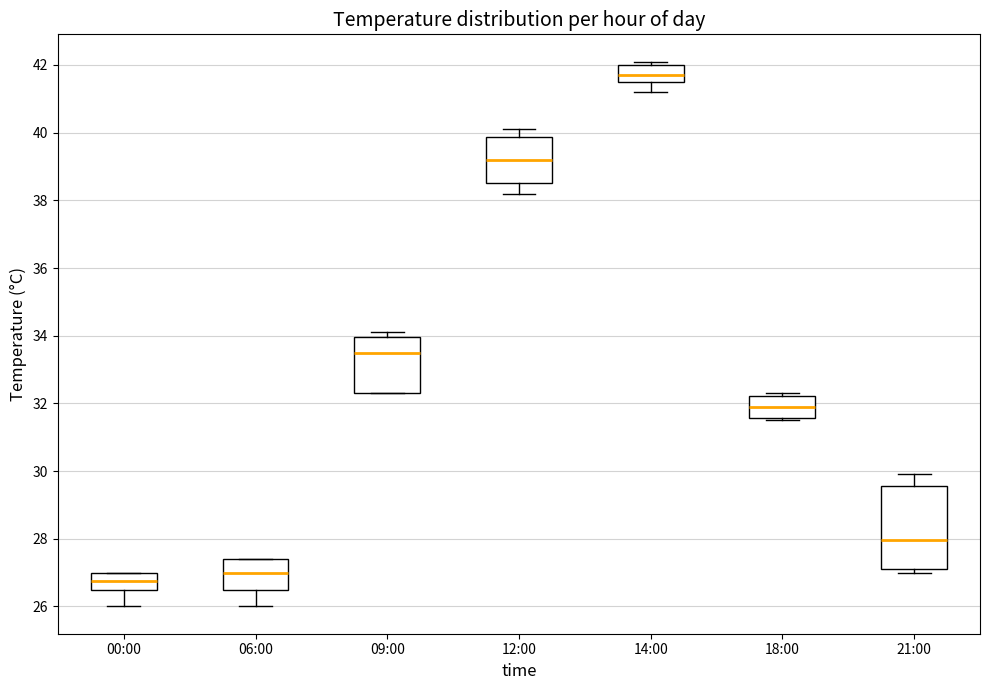

Comparing the boxes themselves (not the whiskers), which one is the tallest?

21:00